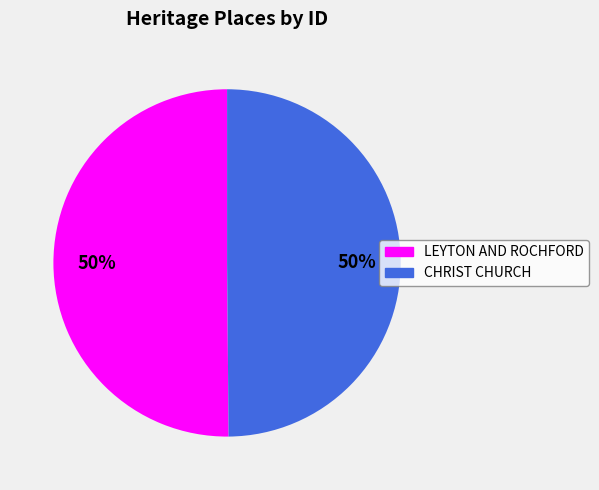

What is the ratio of the value at CHRIST CHURCH to the value at LEYTON AND ROCHFORD?

1.0